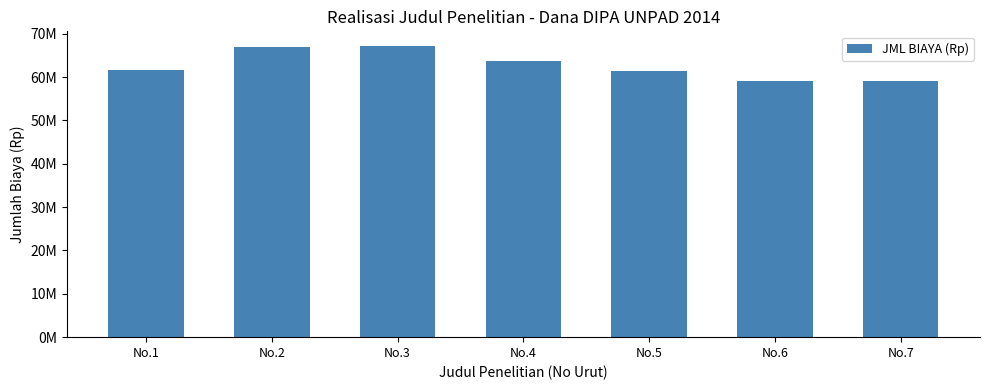

Does the chart contain any negative values?

No